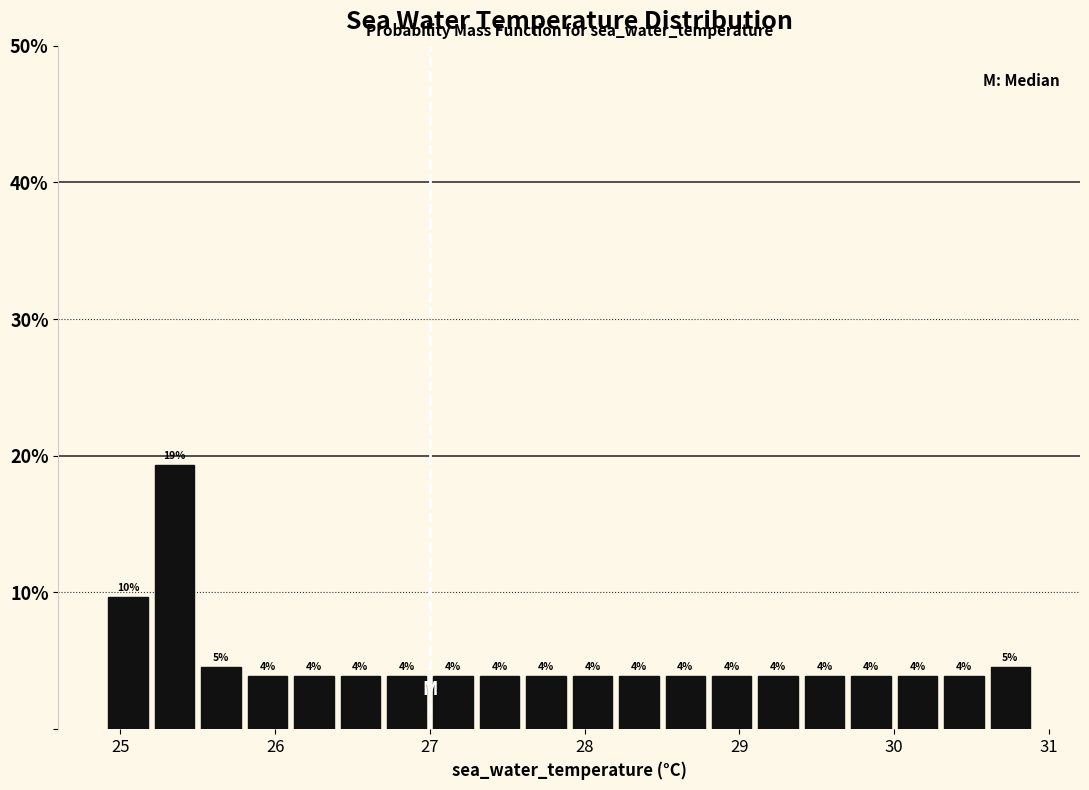

Around what value on the x-axis is the tallest bar? Give the approximate position of its centre, as read against the axis.

25.4